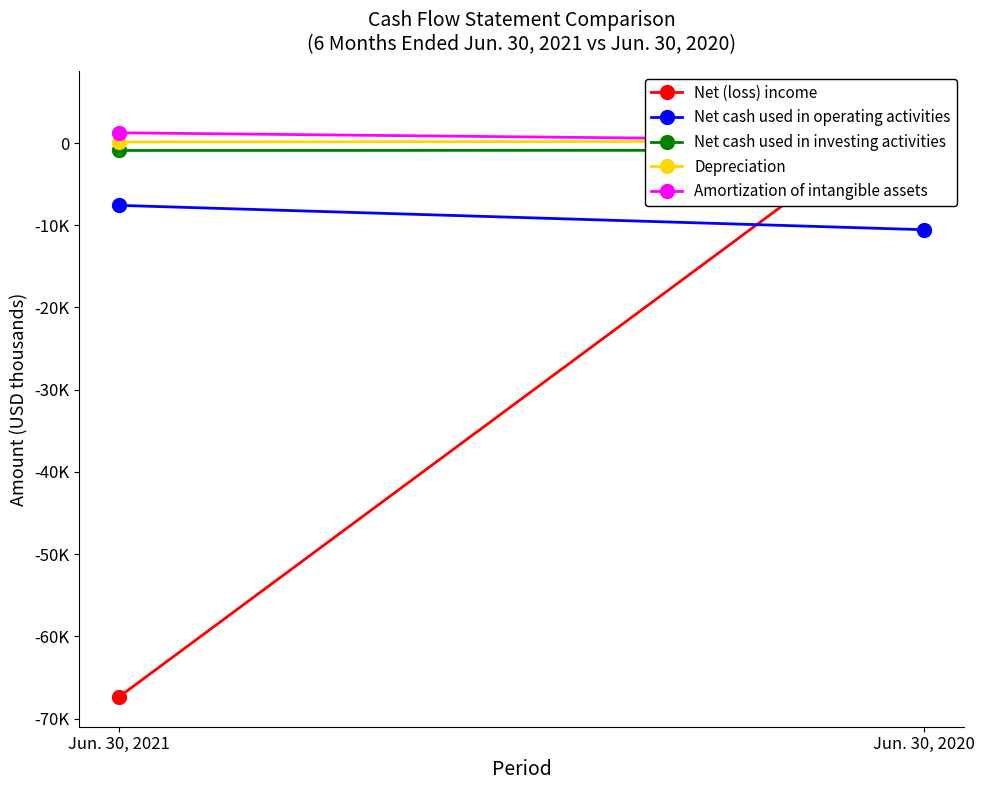

What is the sum of all Amortization of intangible assets values?

1508